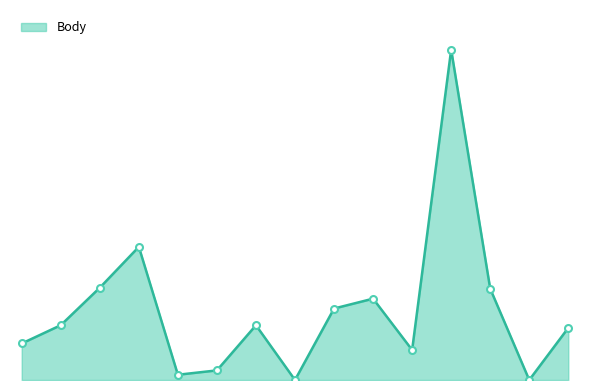

Does the chart have visible grid lines?

No